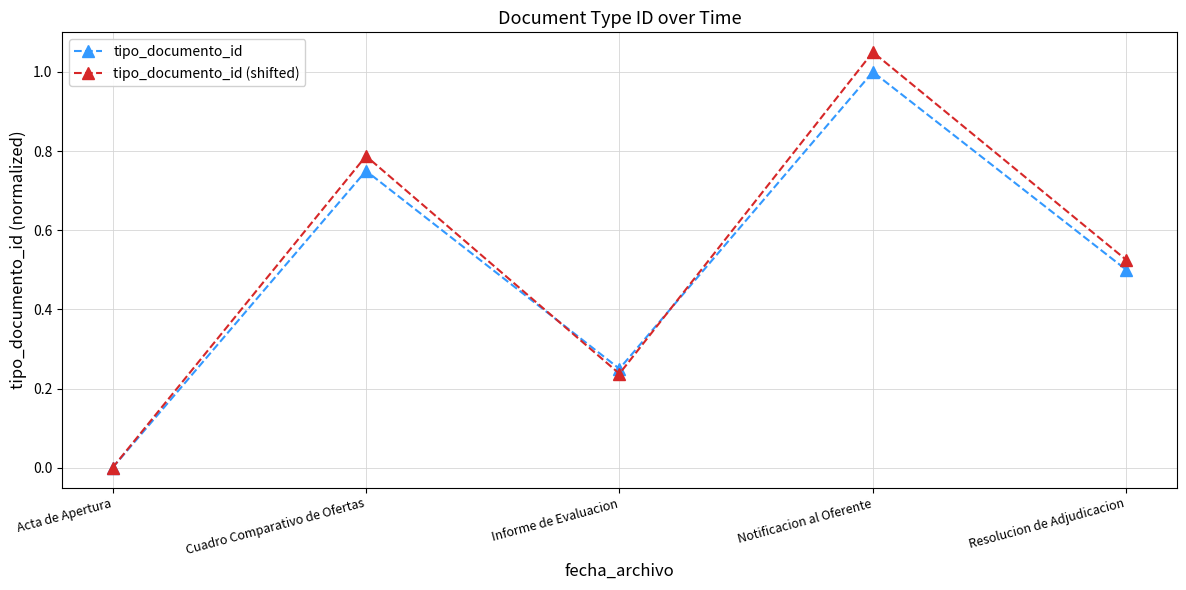

Which series has the largest total across all categories?

tipo_documento_id (shifted)